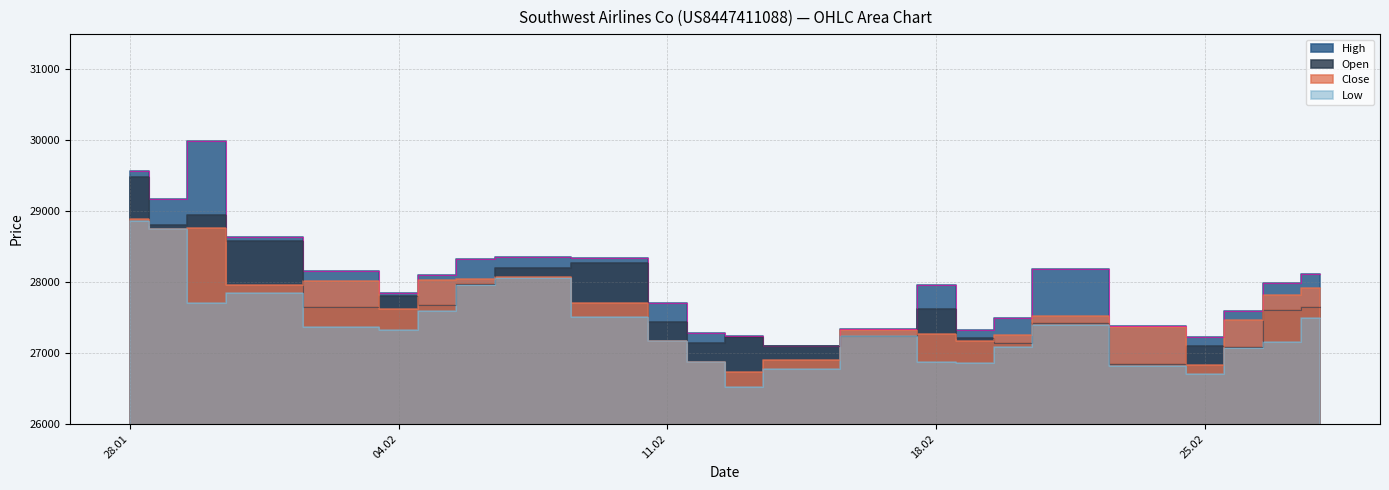

True or false: High has more than 2 interior local peaks.

True